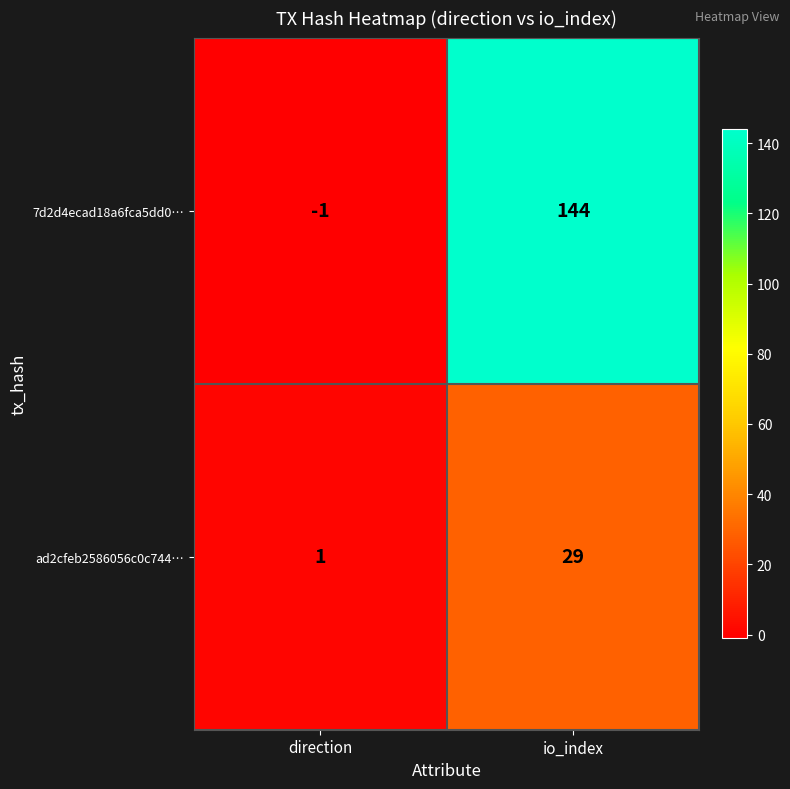

At which category is the sum across all series the highest?

io_index